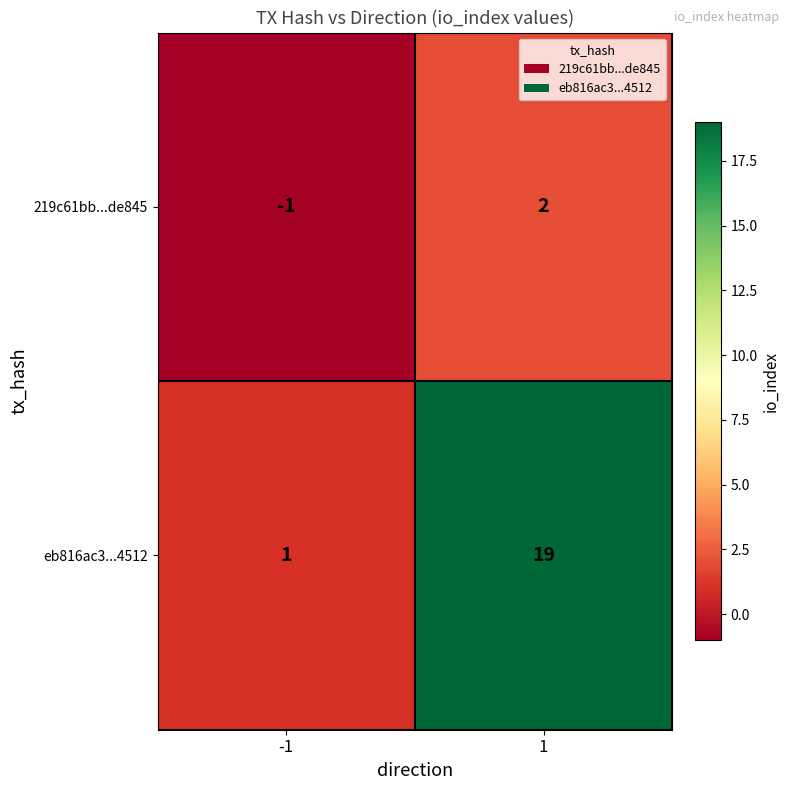

Count the number of categories in the chart.

2